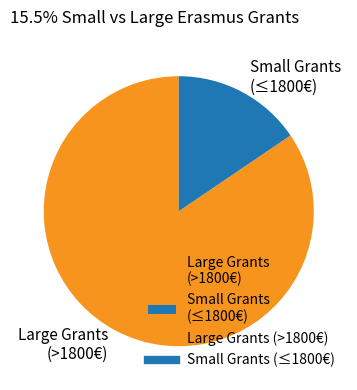

Which has a higher value, Large Grants (>1800€) or Small Grants (≤1800€)?

Large Grants (>1800€)